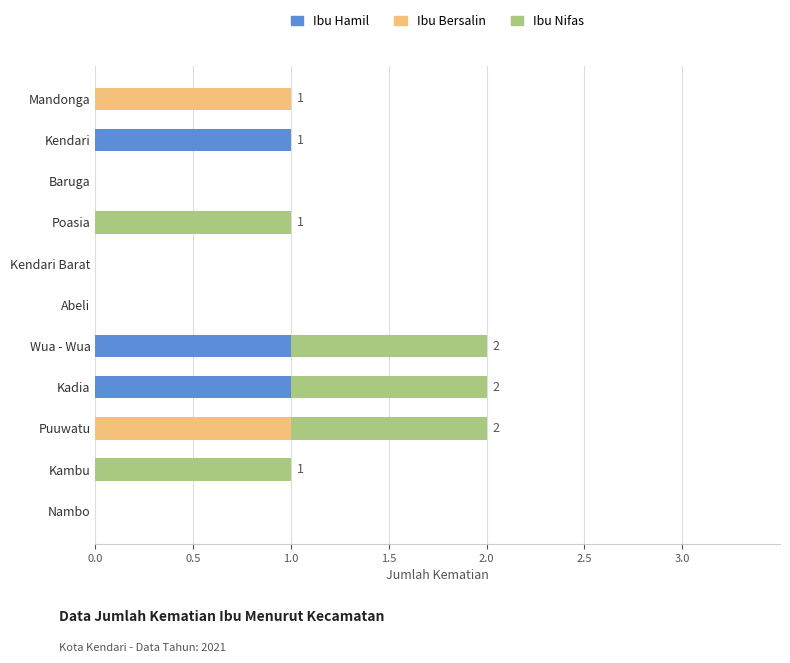

What is the sum of all Ibu Hamil values?

3